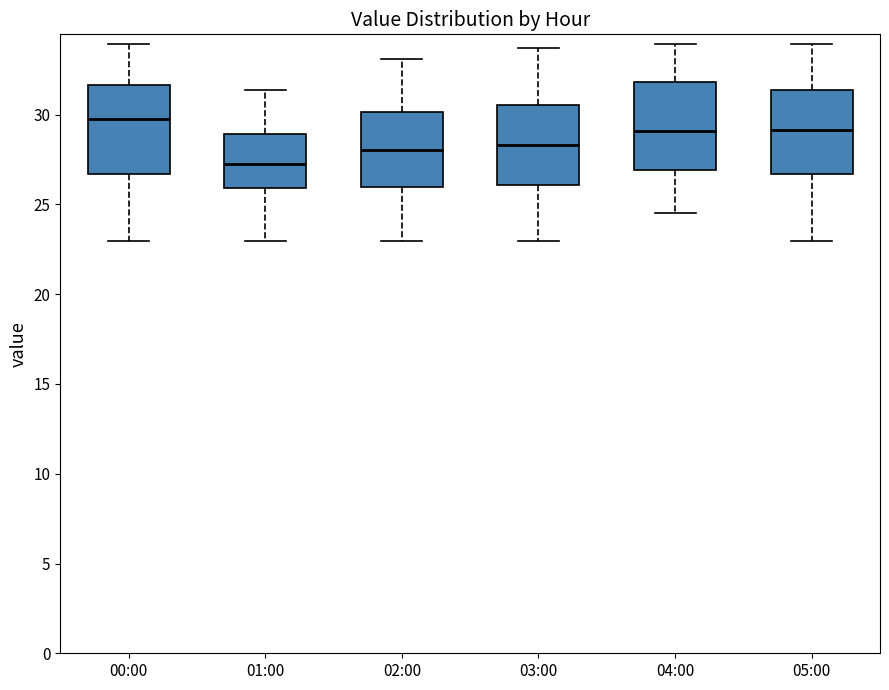

Which box has the lowest median line?

01:00